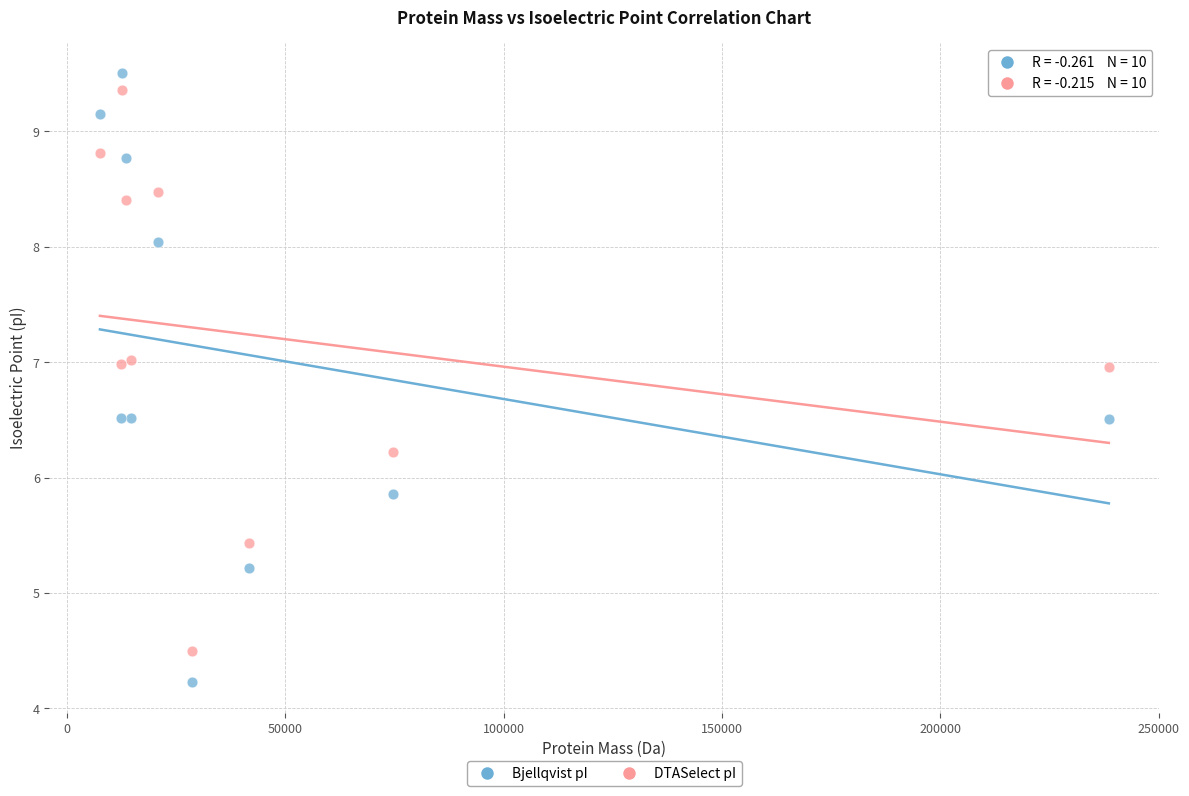

Across all series, what Y value is closest to 6?

5.9